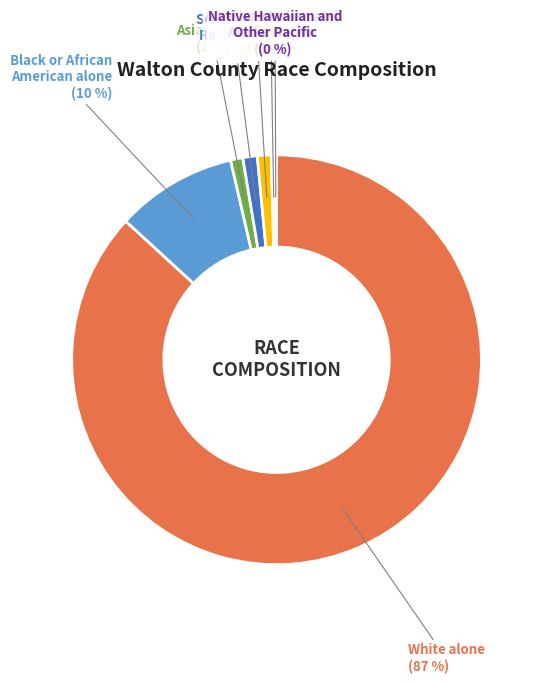

Is there any slice that represents more than half of the pie?

Yes